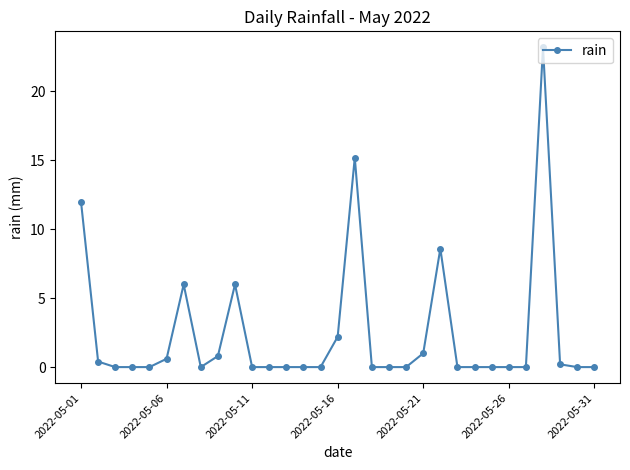

True or false: the data has more than 1 interior local peaks.

True